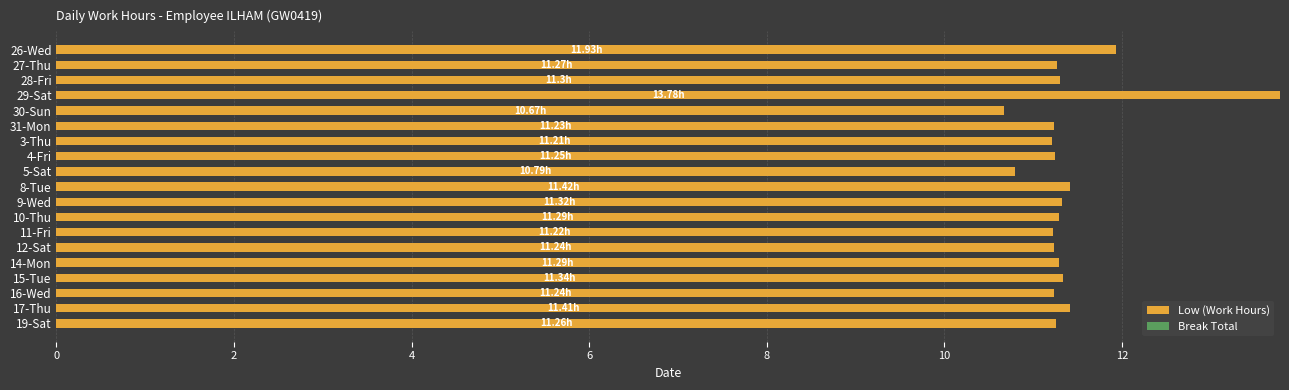

What is the change in value from 26-Wed to 19-Sat?

-0.7